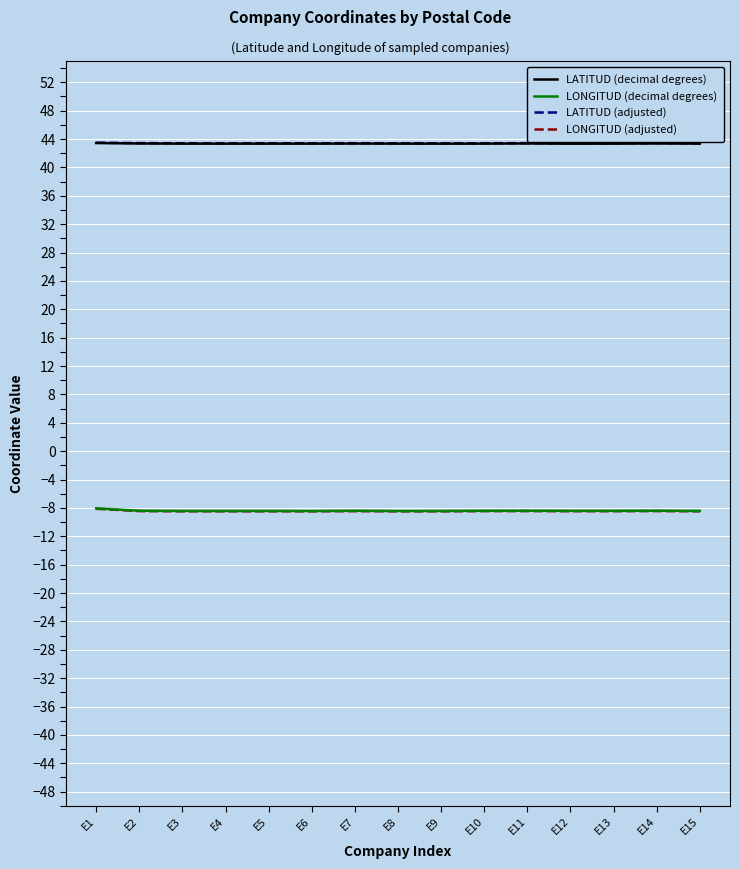

What is the total value across all series at E7?

69.9